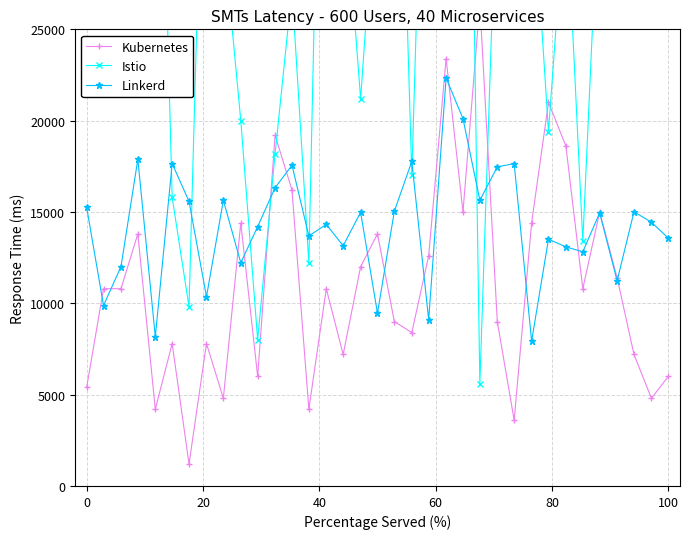

Which series has the largest range (max minus min)?

Istio